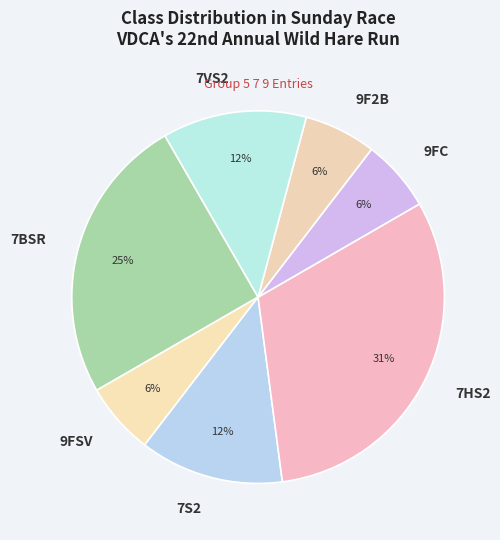

What is the ratio of the value at 9FC to the value at 9FSV?

1.0